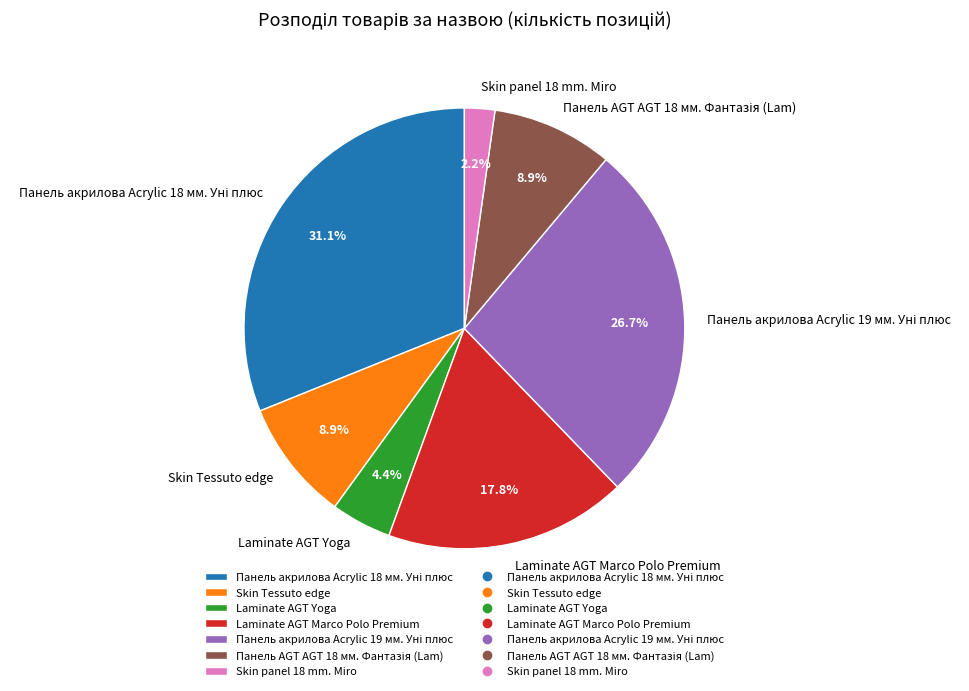

What percentage is the Skin panel 18 mm. Miro slice, to the nearest percent?

2%